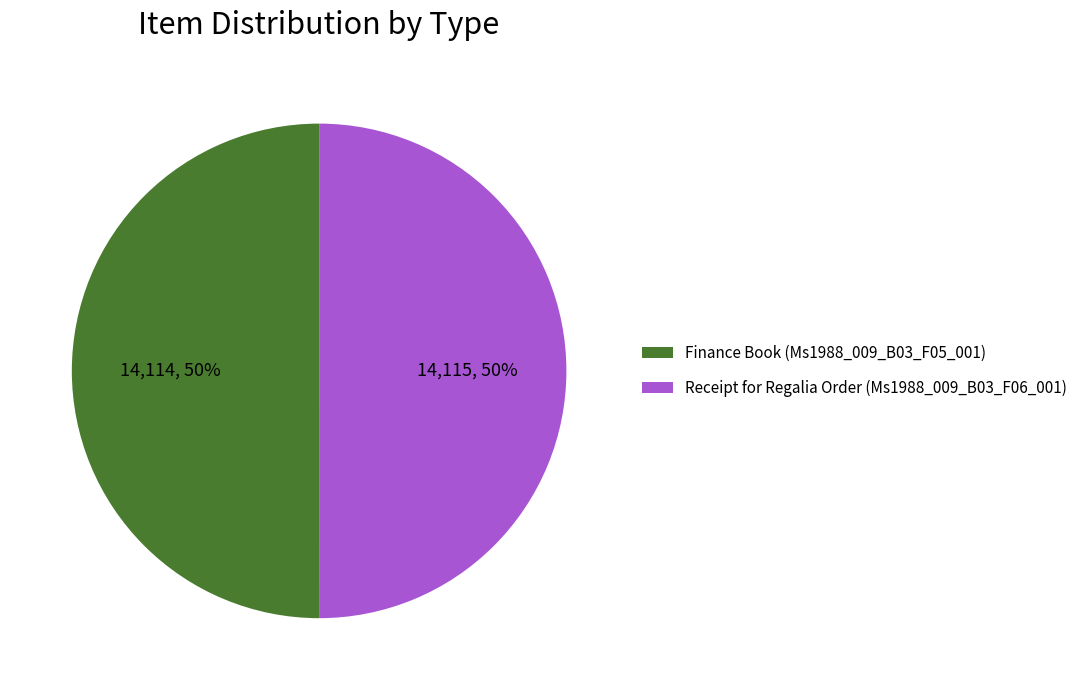

Count the number of slices in the pie.

2